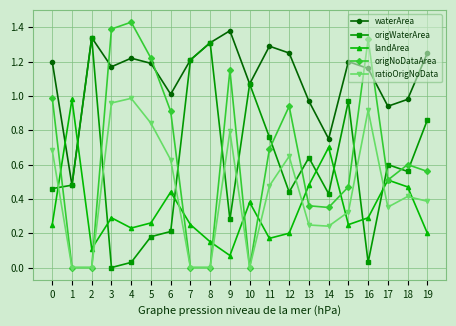

At which label does origNoDataArea reach its peak?

4